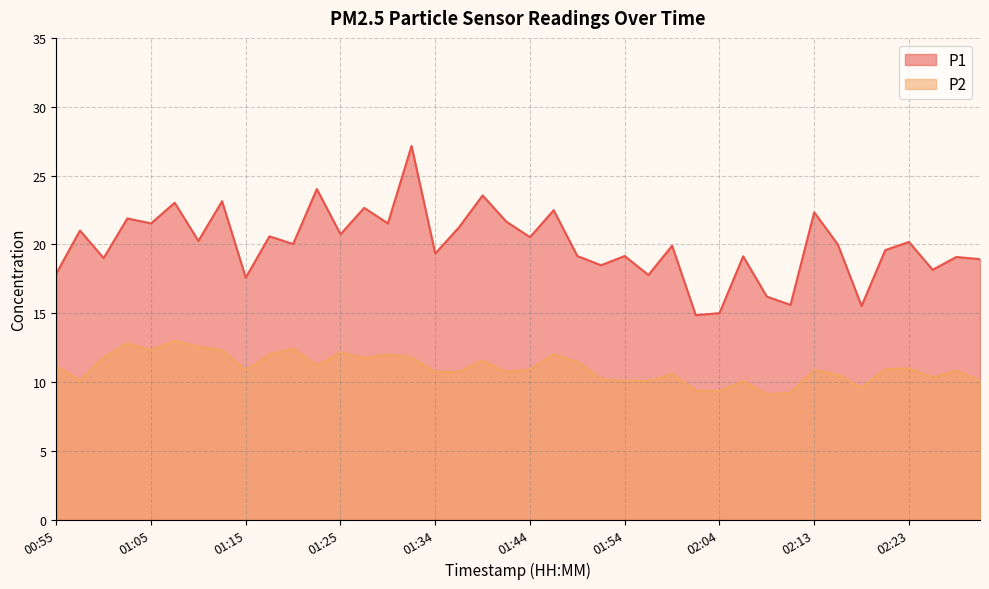

How many lines are shown in the chart?

2